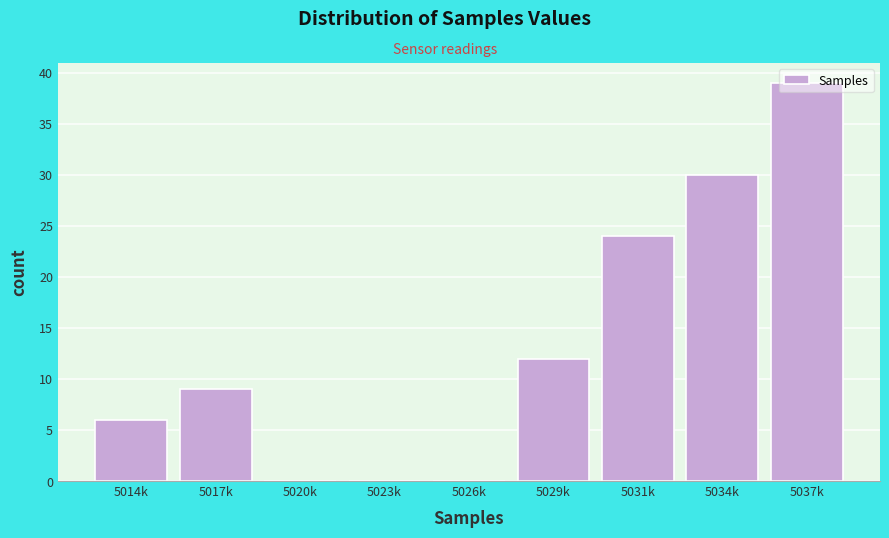

What is the sum of the values at 5037k and 5026k?

39